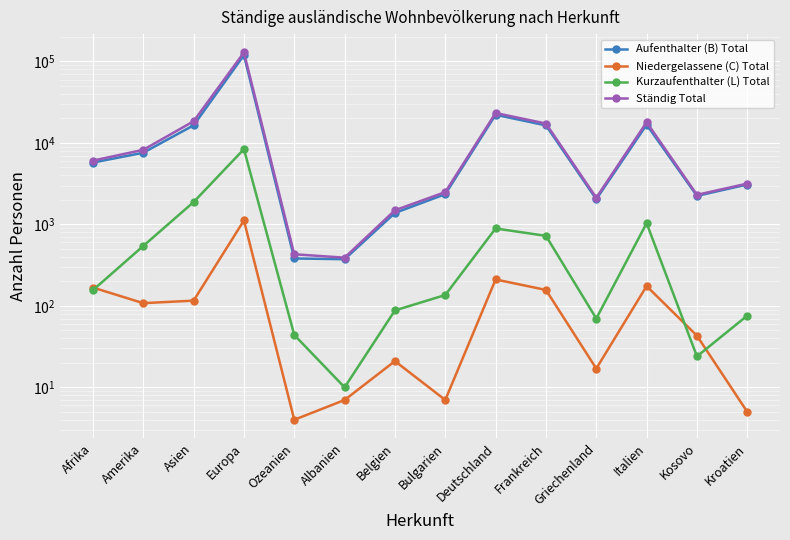

Which series has the largest range (max minus min)?

Ständig Total